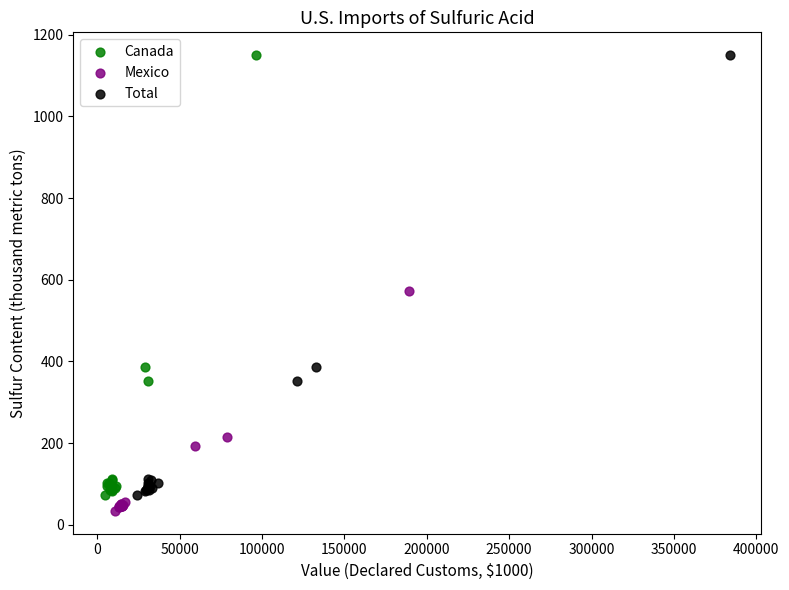

What are all the series names shown in the legend?

Canada, Mexico, Total